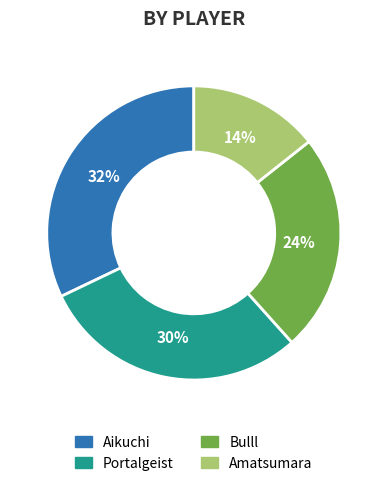

True or false: Bulll accounts for 24% of the total.

True